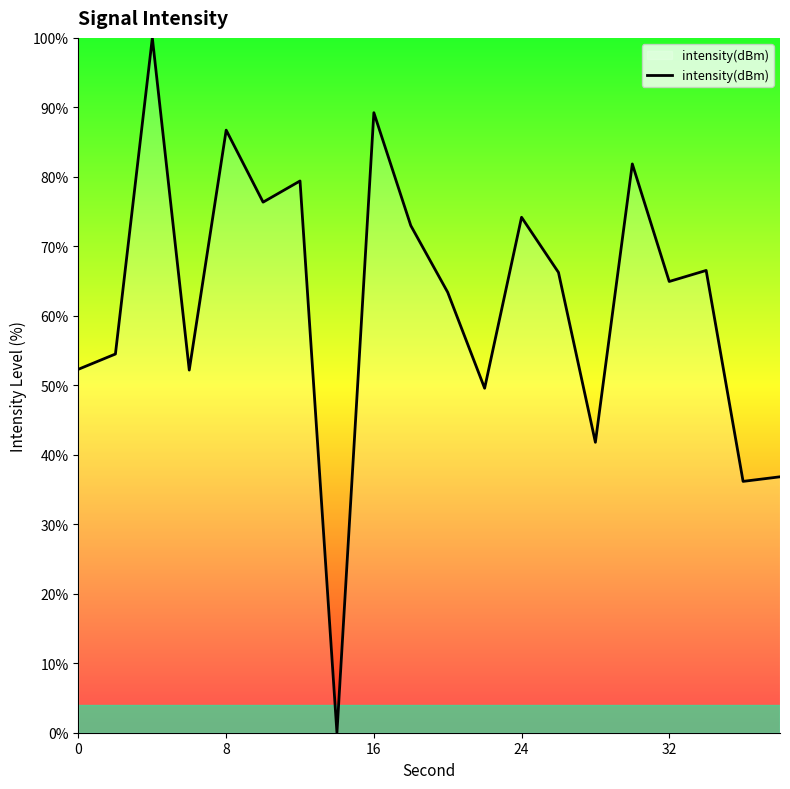

What is the difference between the maximum and minimum values?

100.0